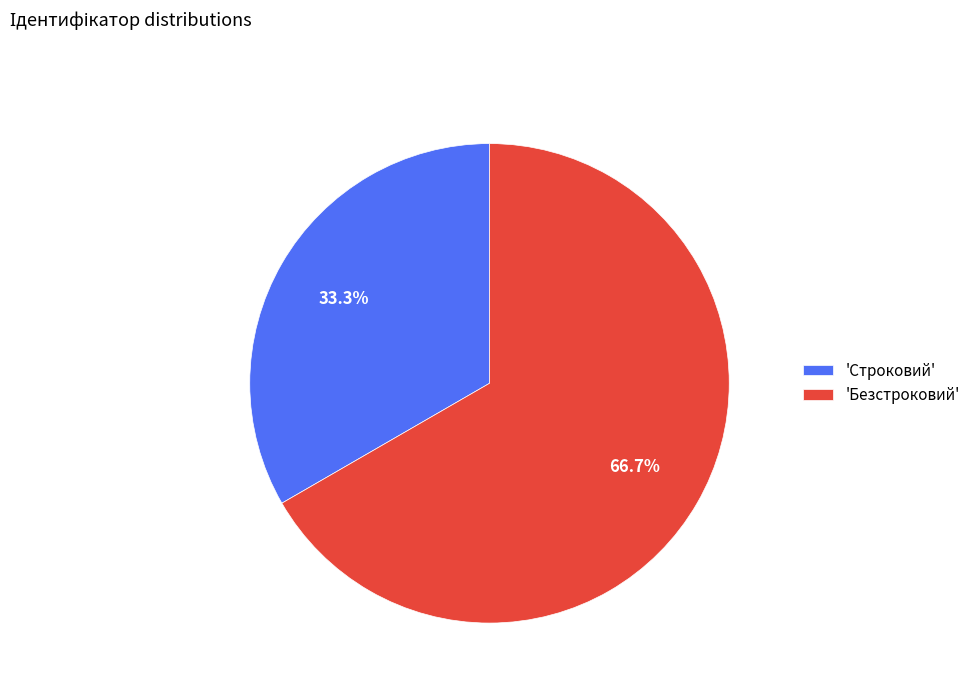

Which category has the smallest portion of the pie?

'Строковий'